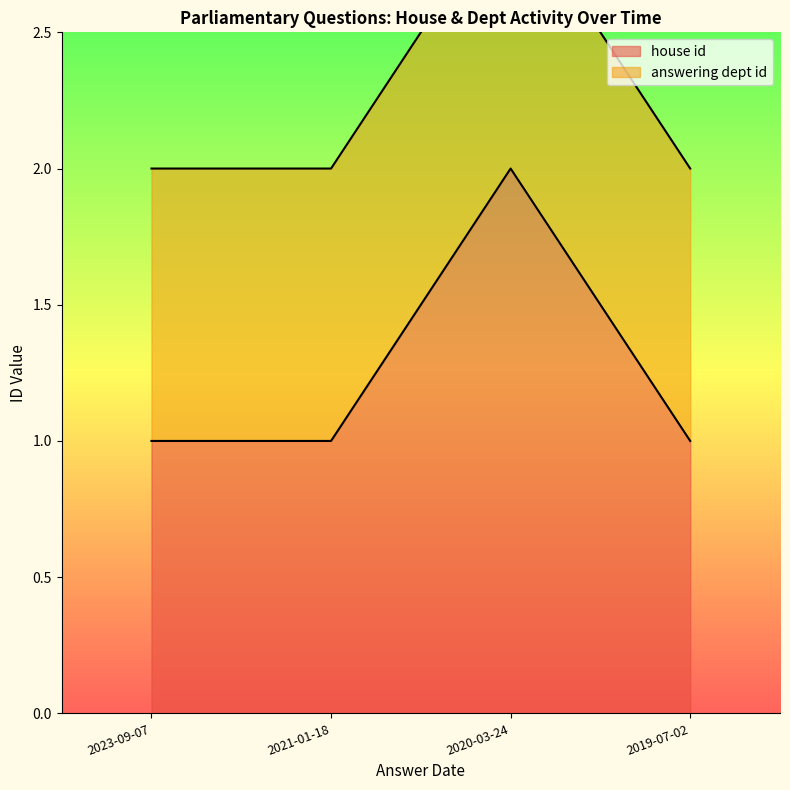

What is the label of the 3rd point from the left?

2020-03-24